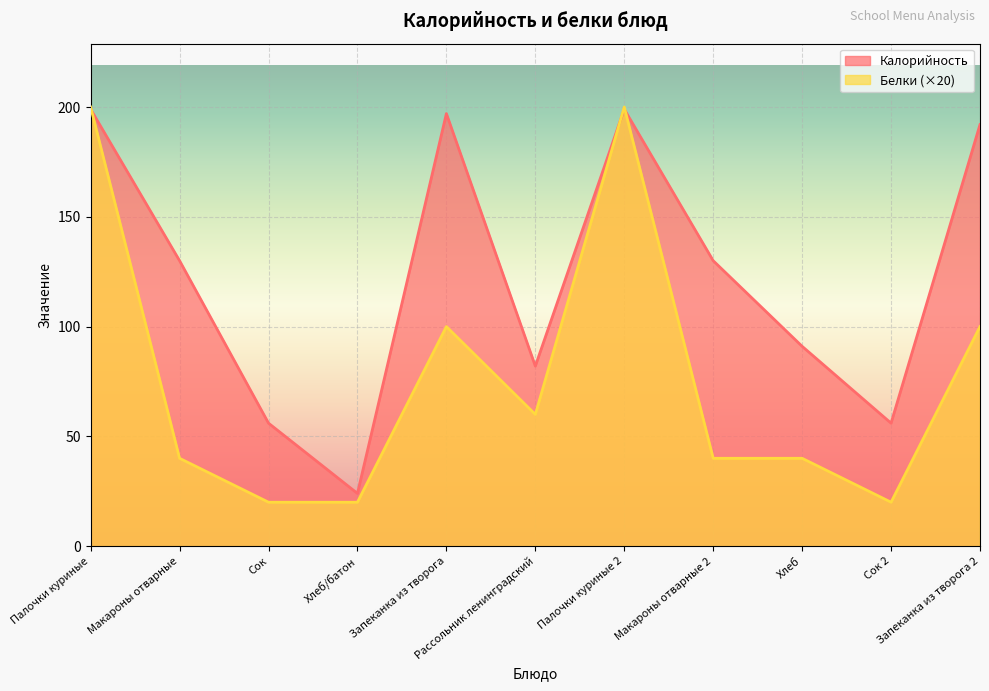

The value of Калорийность at Макароны отварные is 130. True or false?

True